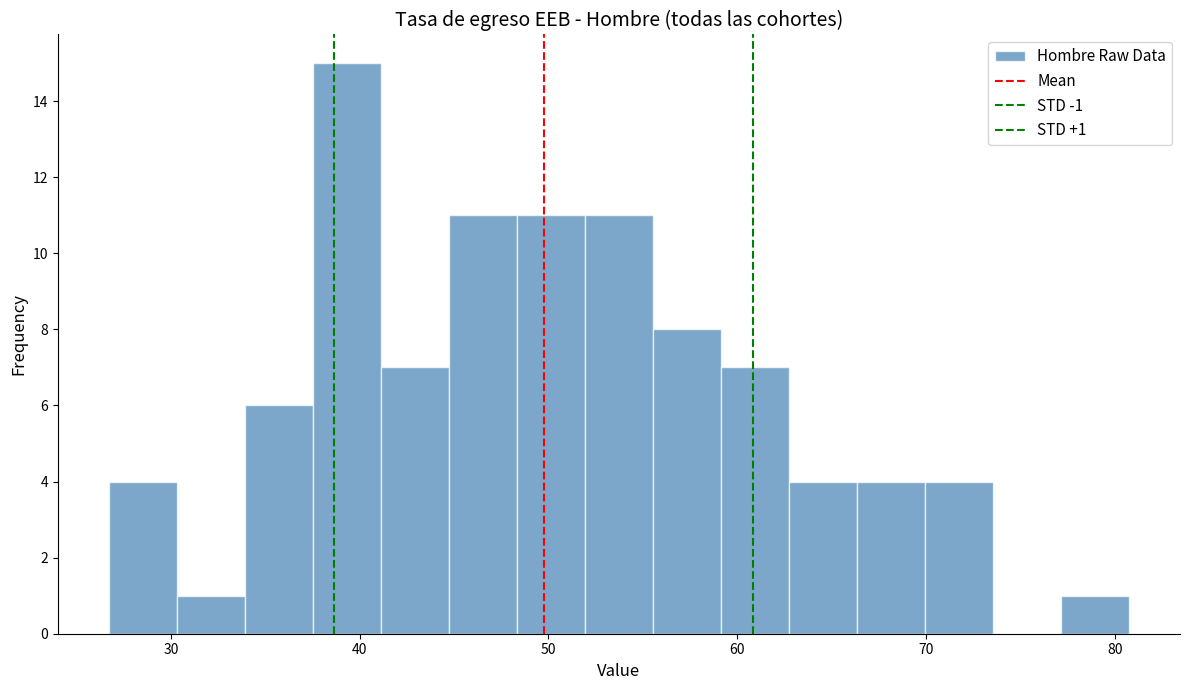

Read against the x-axis, roughly where is the centre of the tallest bar?

39